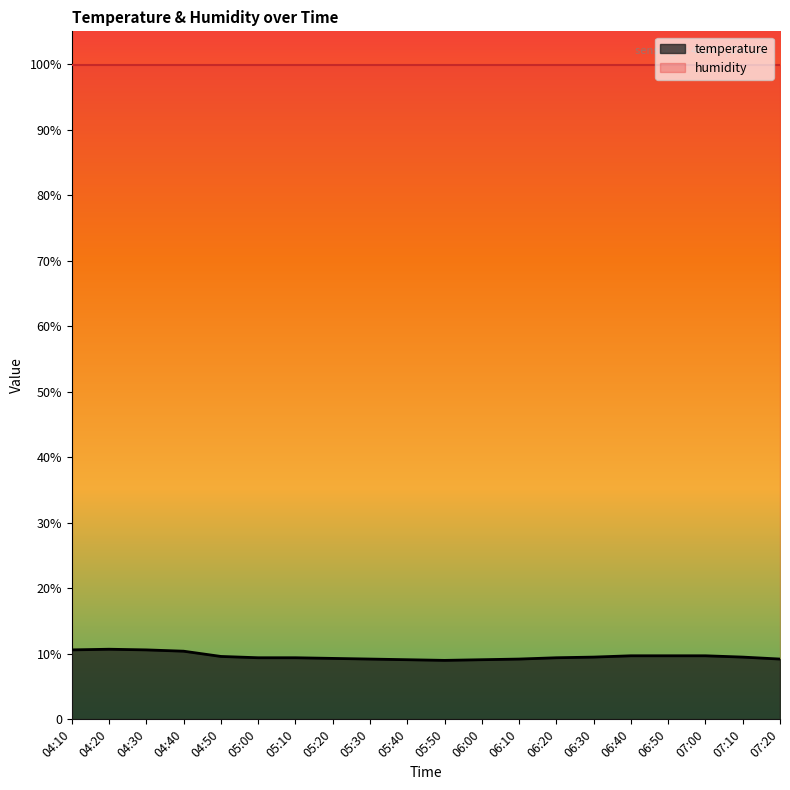

What is the label of the 6th point from the right?

06:30